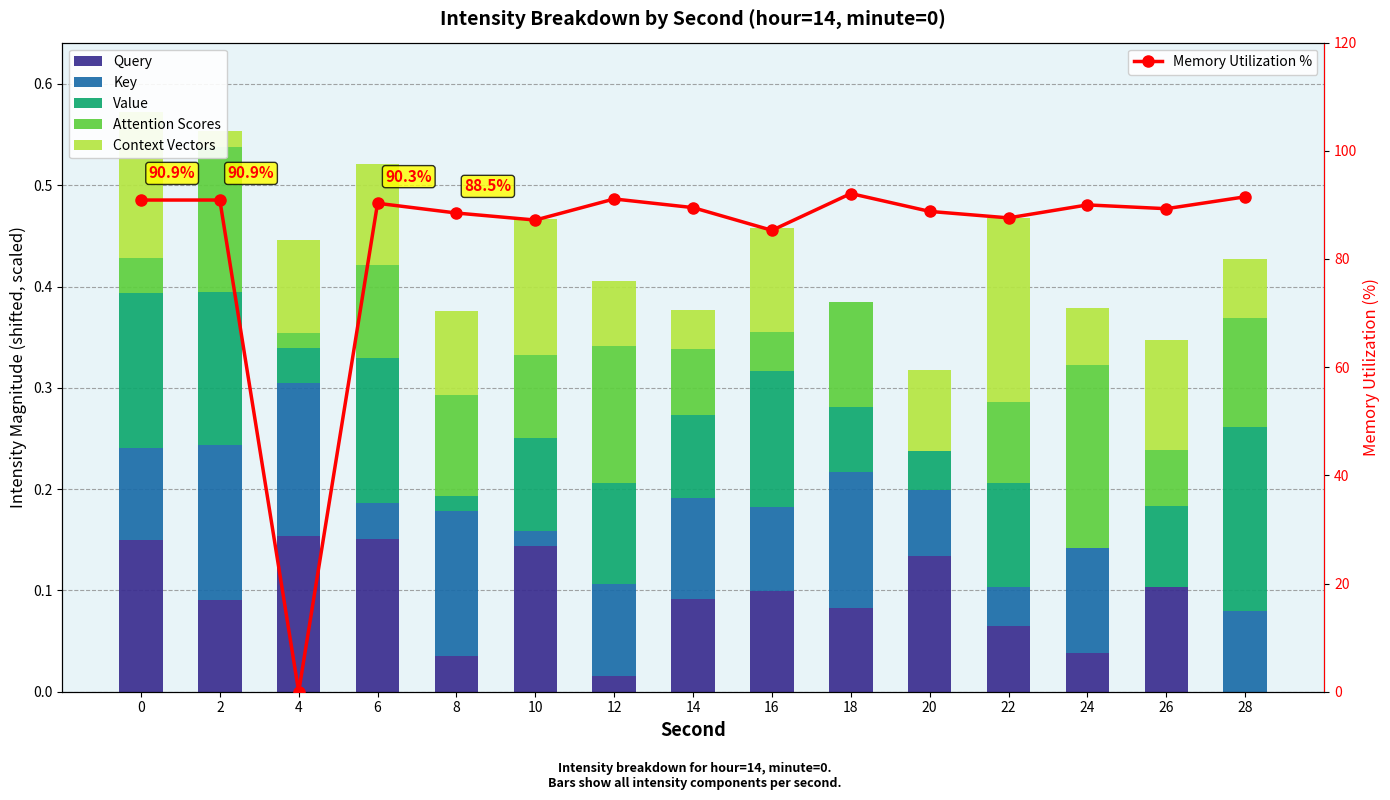

At 16, list the series in order from largest to smallest.

Memory Utilization %, Value, Context Vectors, Query, Key, Attention Scores